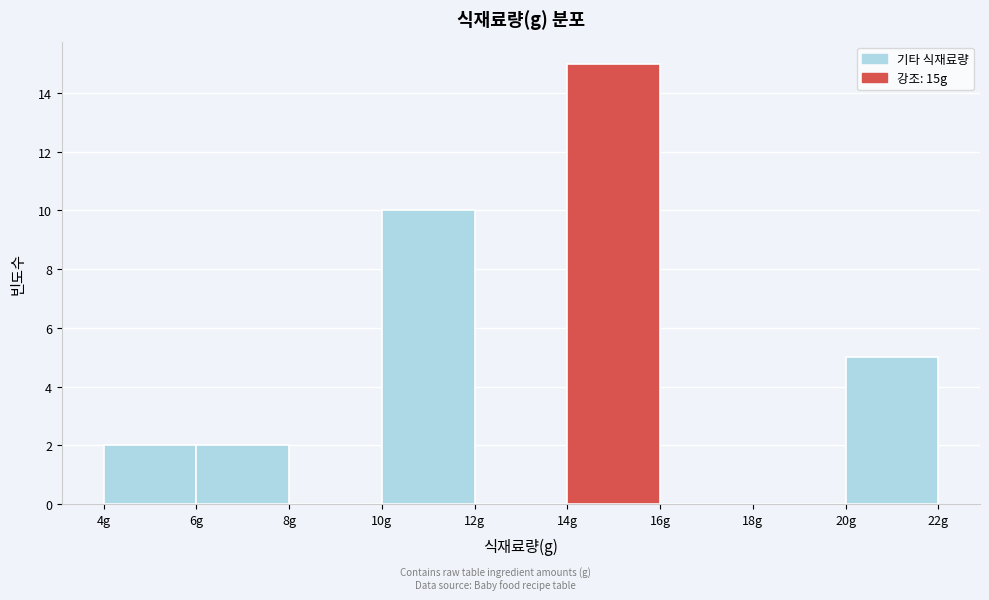

Reading left to right, transcribe this chart: for each bar, give the range it covers on the x-axis and its height. The values are not printed on the chart, so give them approximately, as read against the axis.

4 to 6: 2
6 to 8: 2
8 to 10: 0
10 to 12: 10
12 to 14: 0
14 to 16: 15
16 to 18: 0
18 to 20: 0
20 to 22: 5